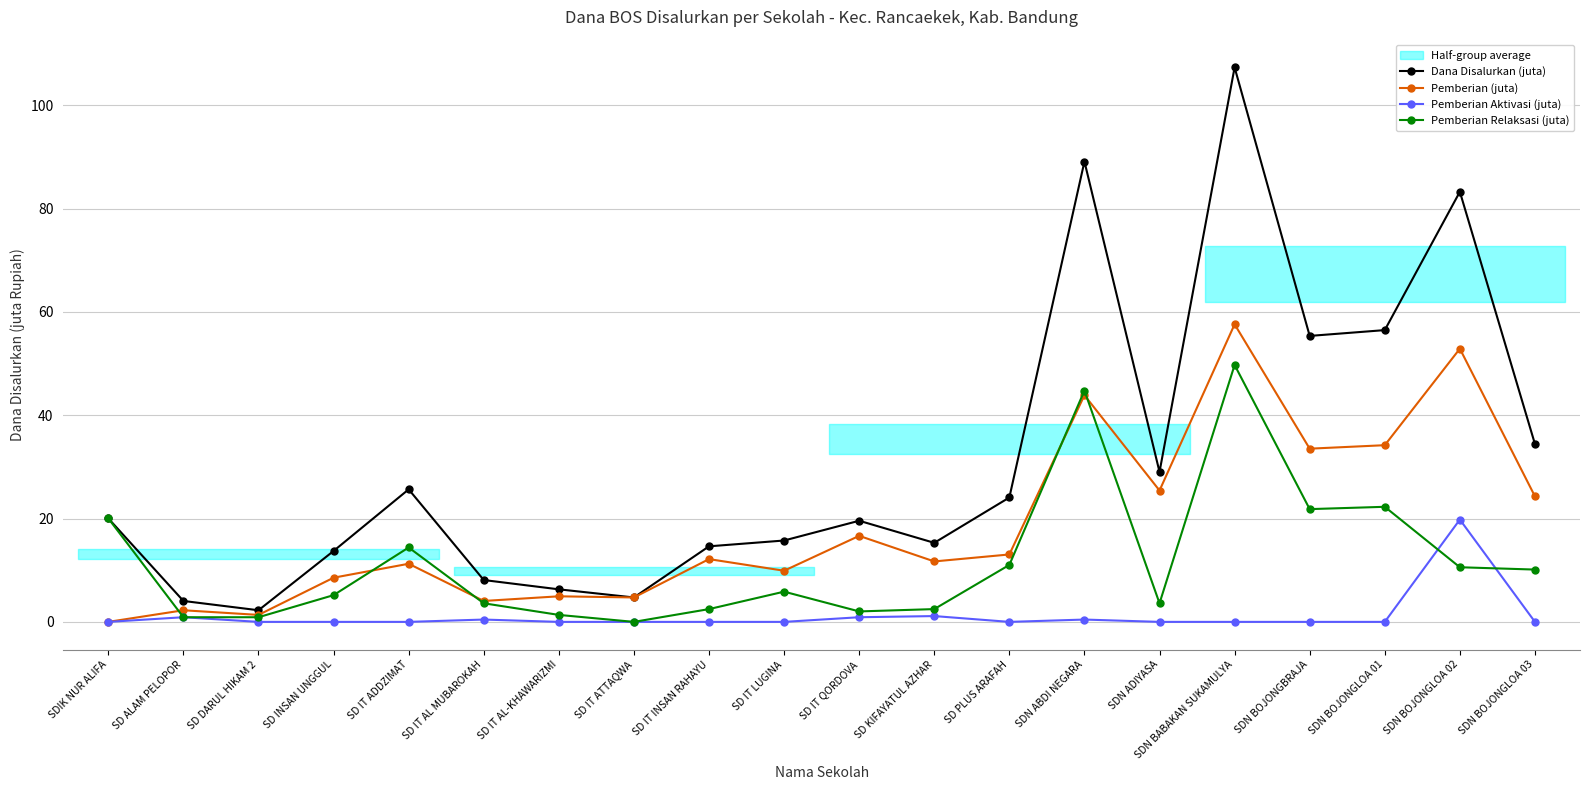

What is the average value of the Pemberian (juta) series?

18.6